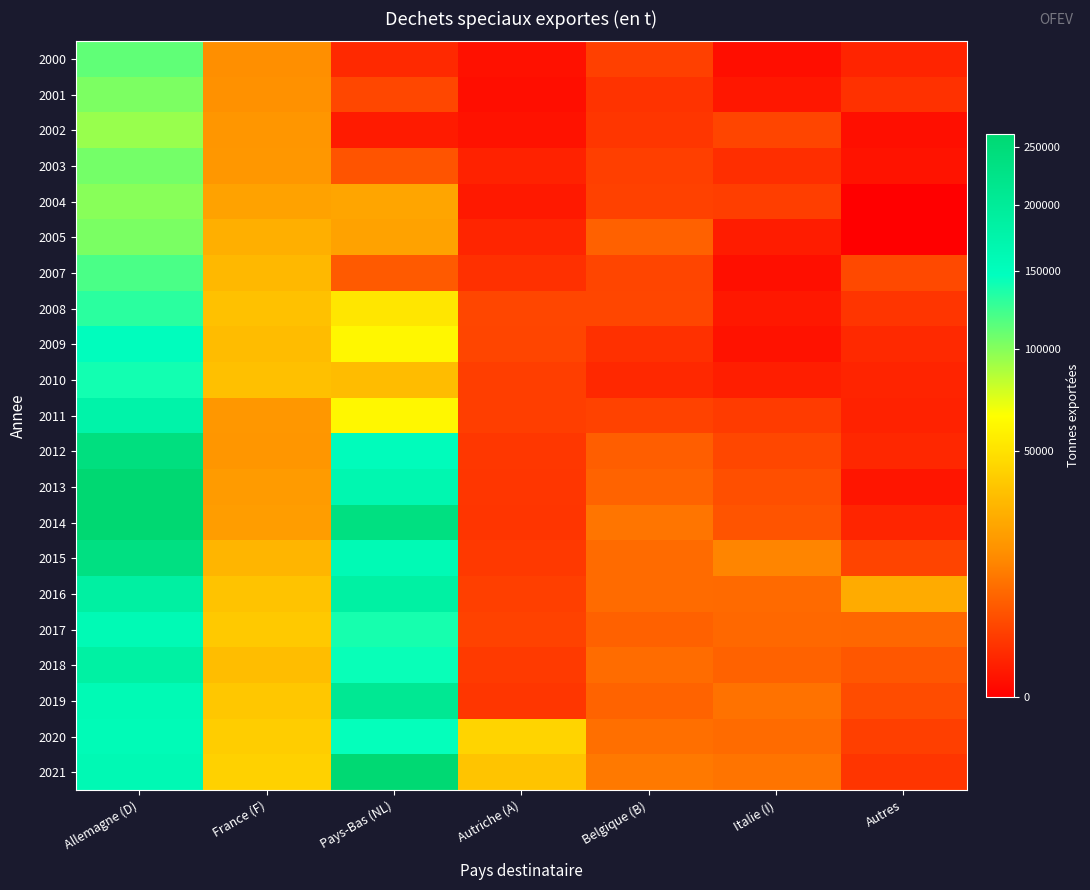

At which category does the chart reach its minimum across all series?

Autres